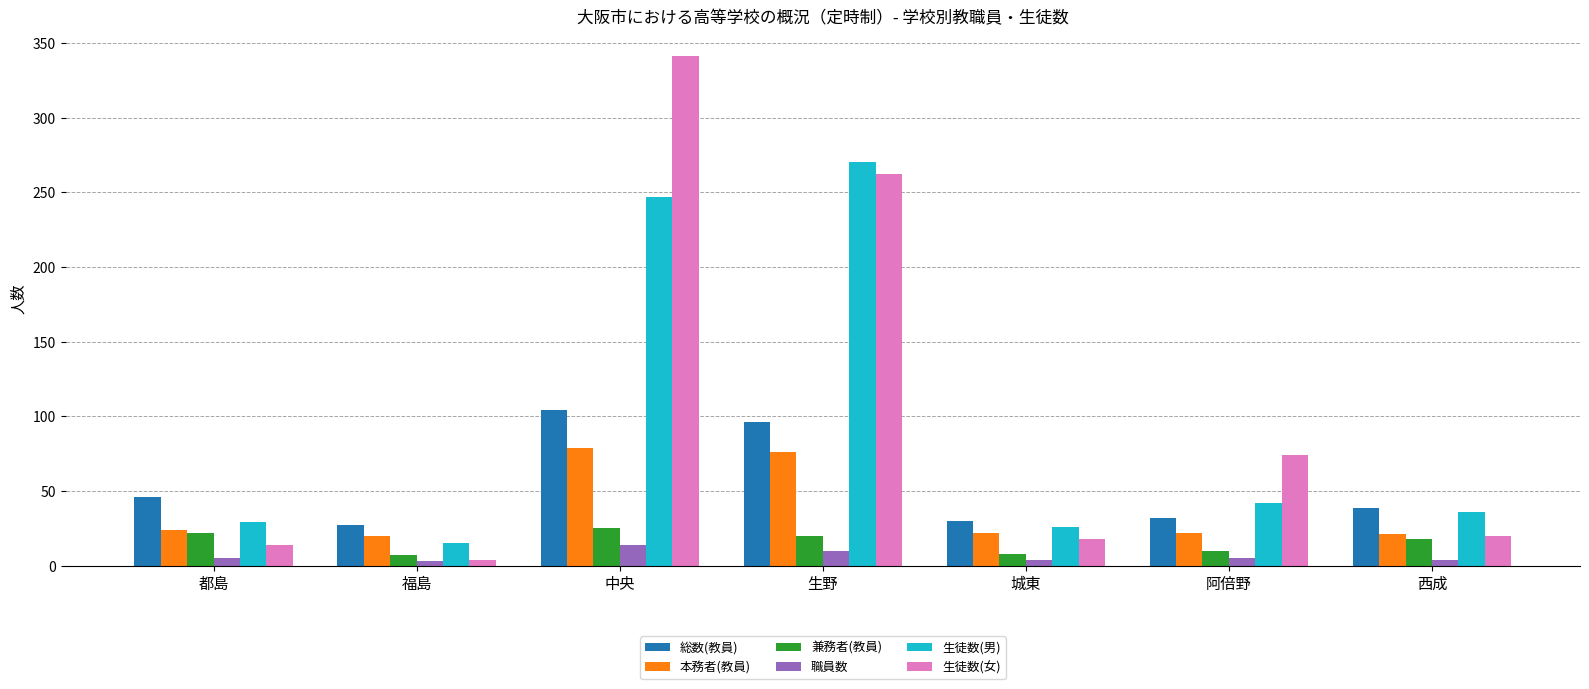

The 生徒数(男) series shows 12 at 都島. True or false?

False